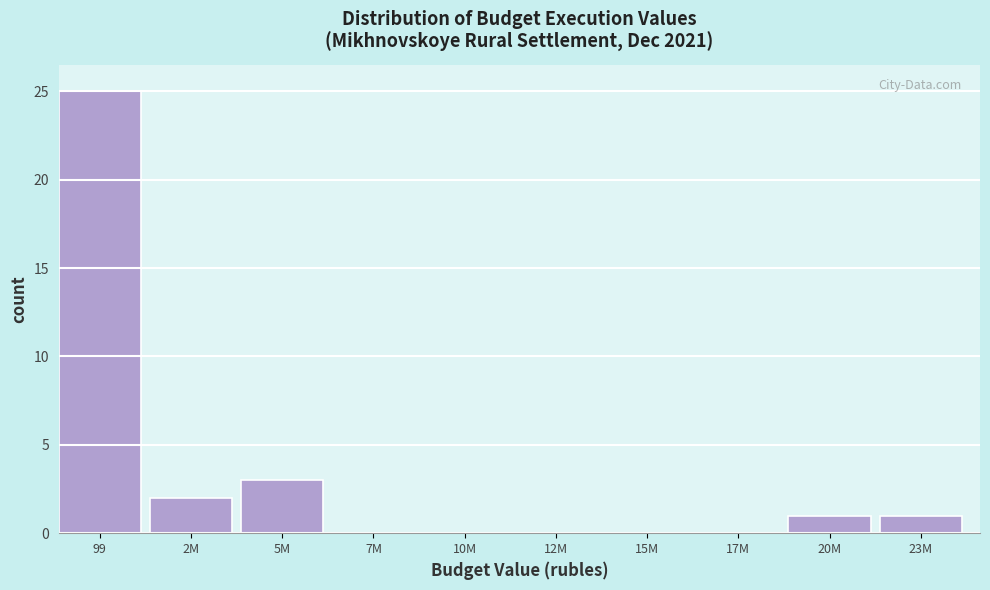

Reading right to left, transcribe all the data shown in this chart.

23M=1	20M=1	17M=0	15M=0	12M=0	10M=0	7M=0	5M=3	2M=2	99=25